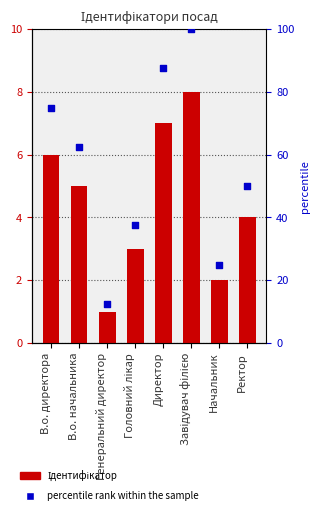

Which series has the largest total across all categories?

percentile rank within the sample